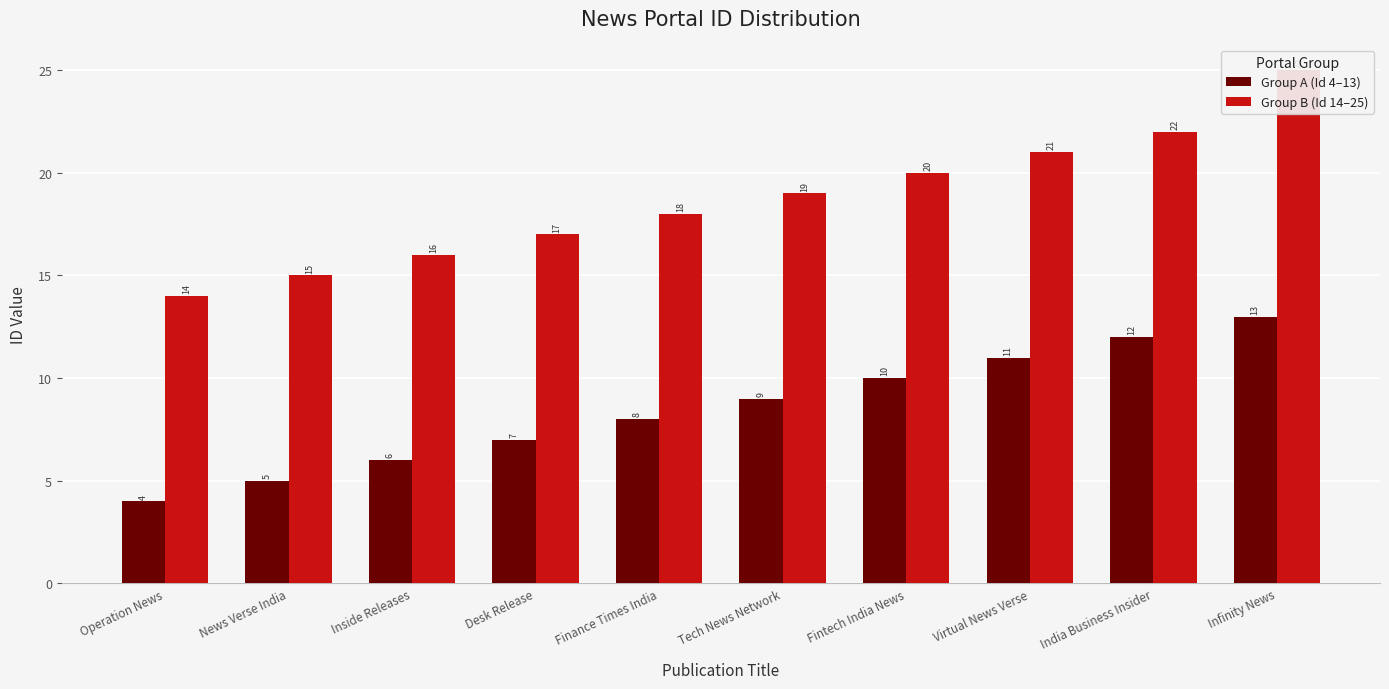

Reading right to left, extract all data points from this chart.

Group A (Id 4–13): 13	12	11	10	9	8	7	6	5	4
Group B (Id 14–25): 25	22	21	20	19	18	17	16	15	14